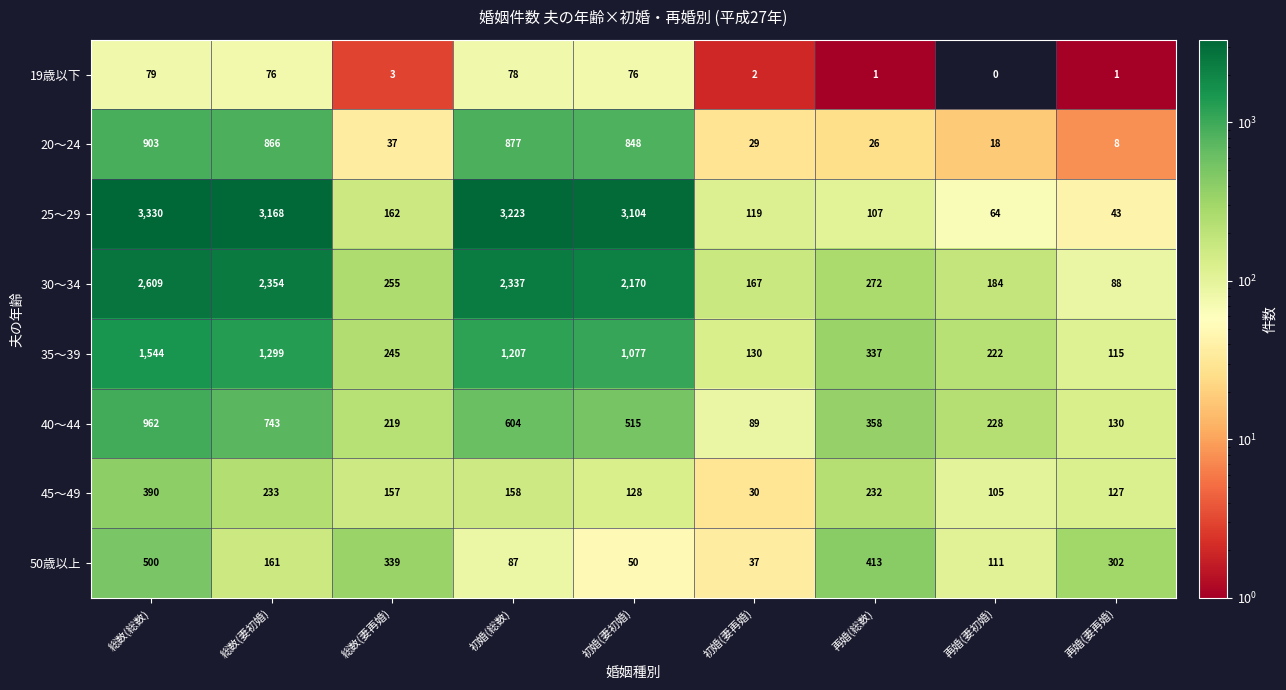

What is the spread (max minus min) of values at 初婚(総数)?

3145